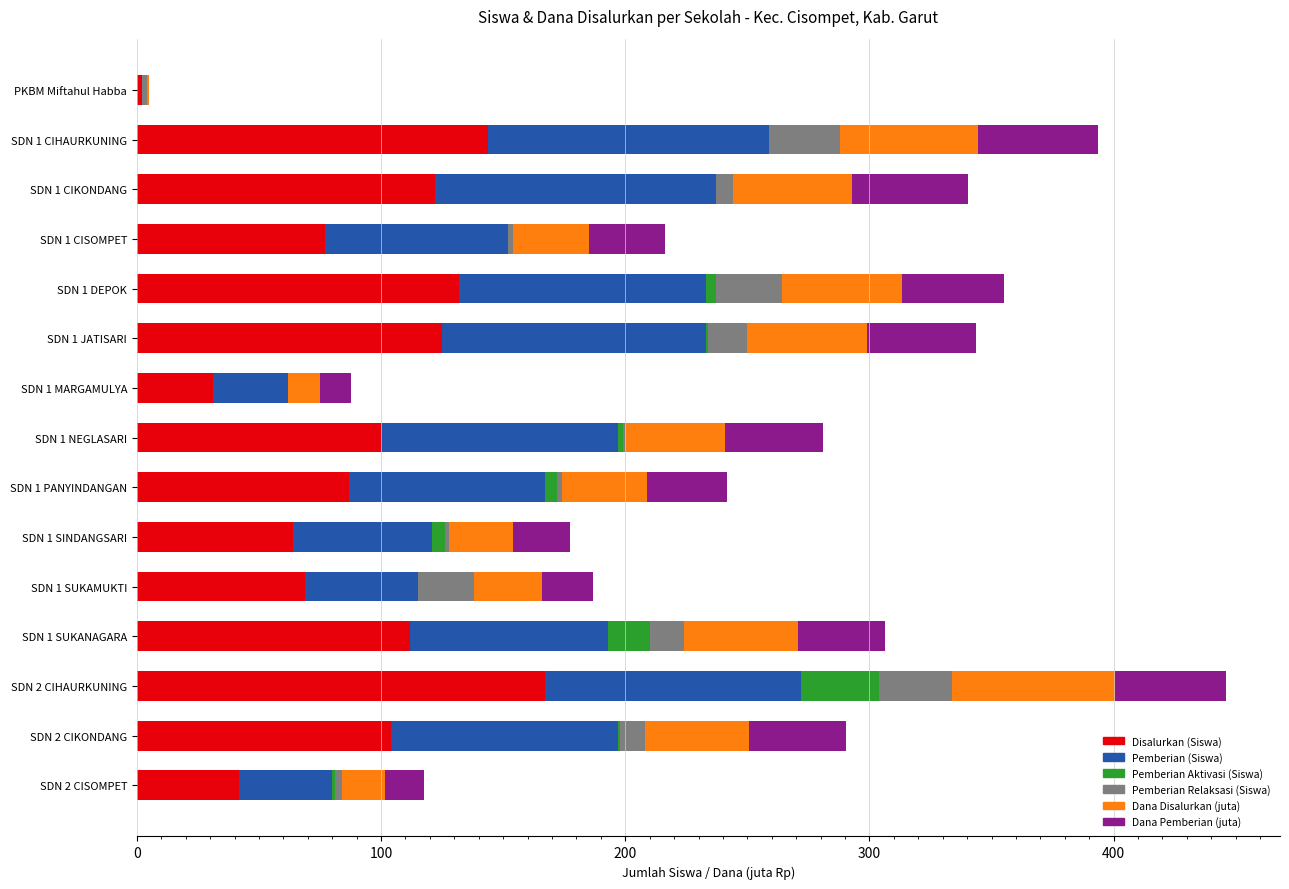

What are all the series names shown in the legend?

Disalurkan (Siswa), Pemberian (Siswa), Pemberian Aktivasi (Siswa), Pemberian Relaksasi (Siswa), Dana Disalurkan (juta), Dana Pemberian (juta)